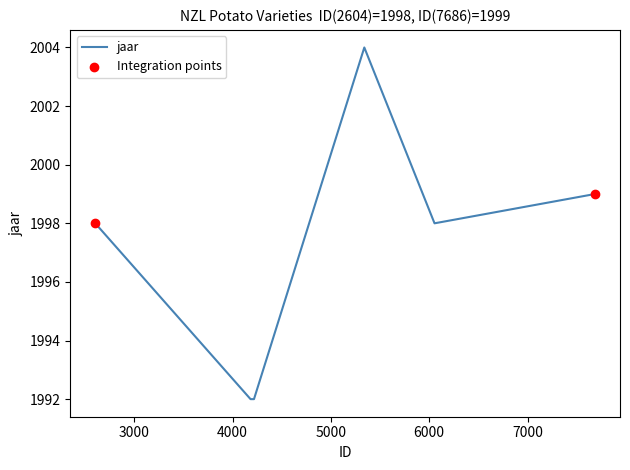

How many interior local peaks (higher than both neighbors) does the data have?

1